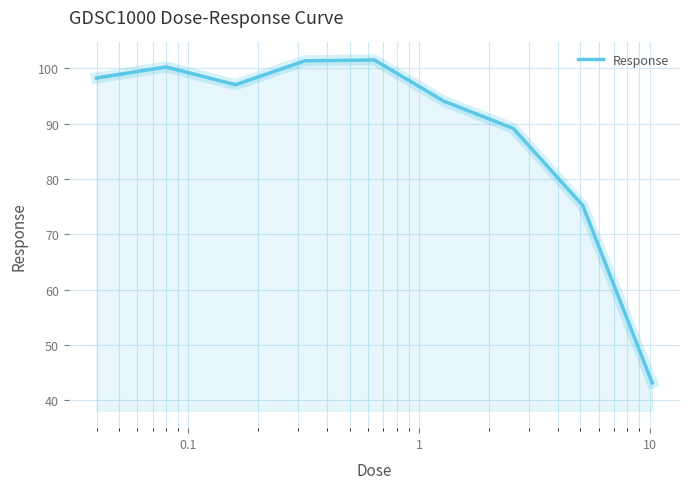

What is the difference between the maximum and minimum values?

58.3